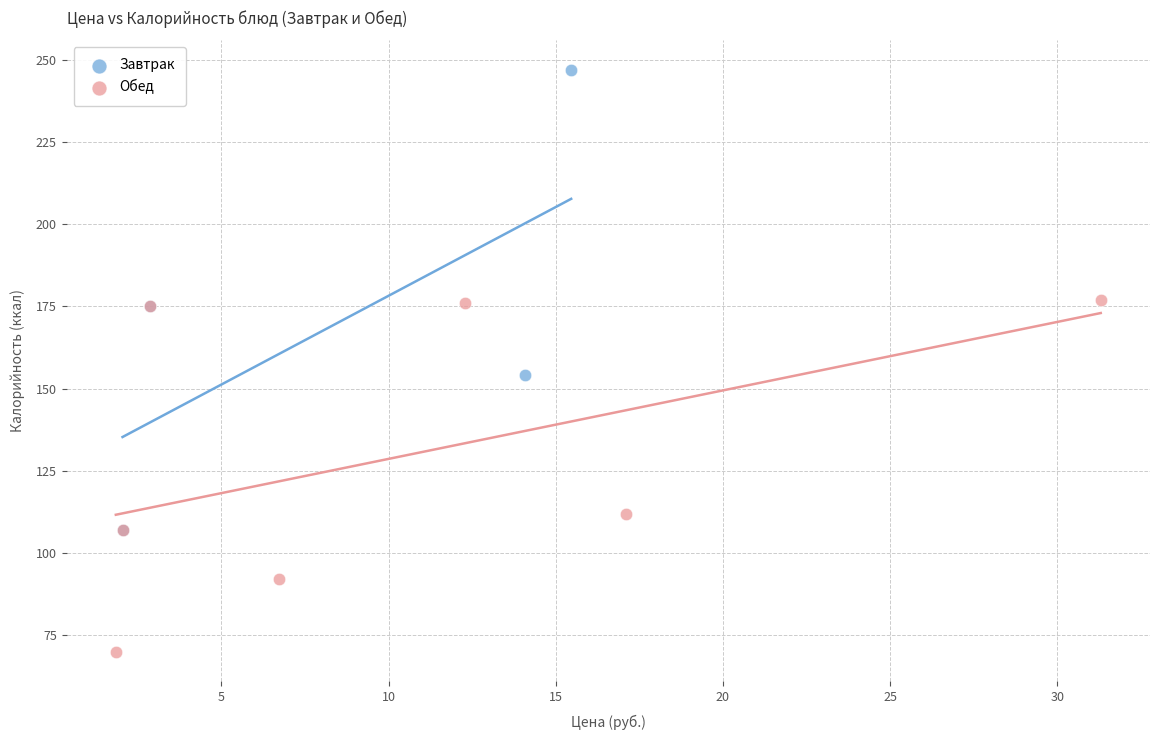

Which series reaches the minimum Y coordinate?

Обед